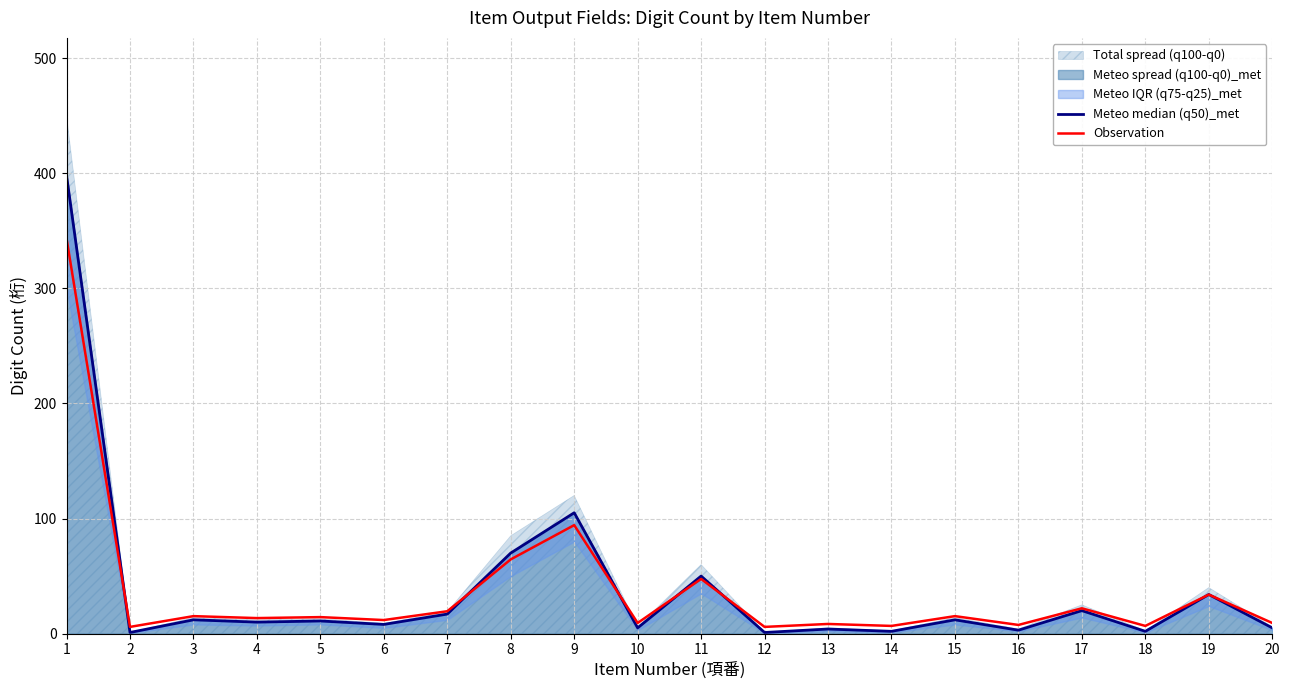

What is the spread (max minus min) of values at 10?

4.2